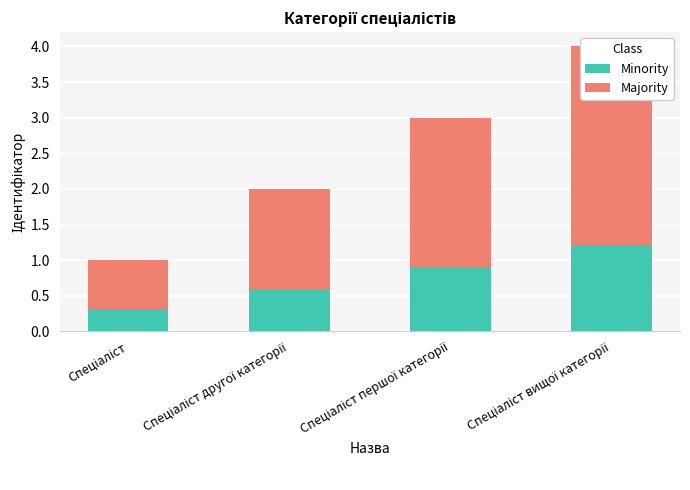

Which category has the highest value in the Minority series?

Спеціаліст вищої категорії